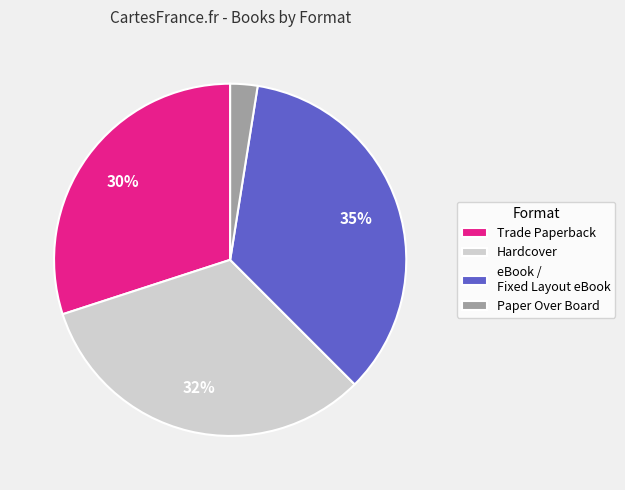

To the nearest percent, what is the difference between the Trade Paperback and eBook / Fixed Layout eBook slice percentages?

5%